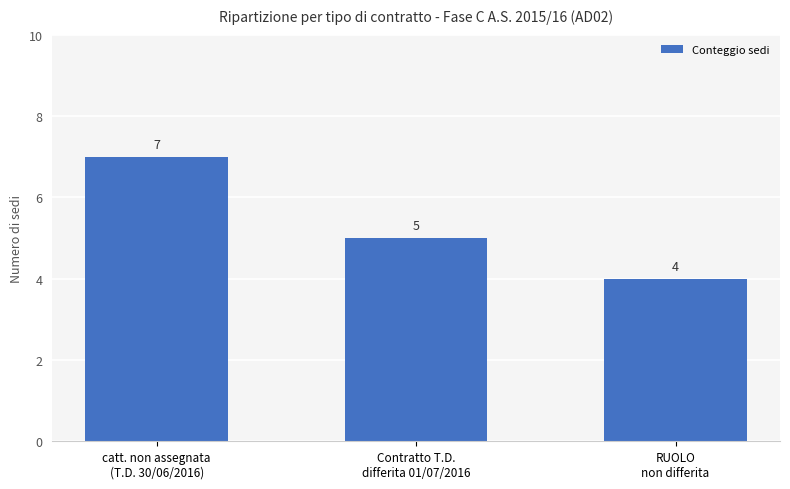

True or false: the data shows 4 at RUOLO
non differita.

True